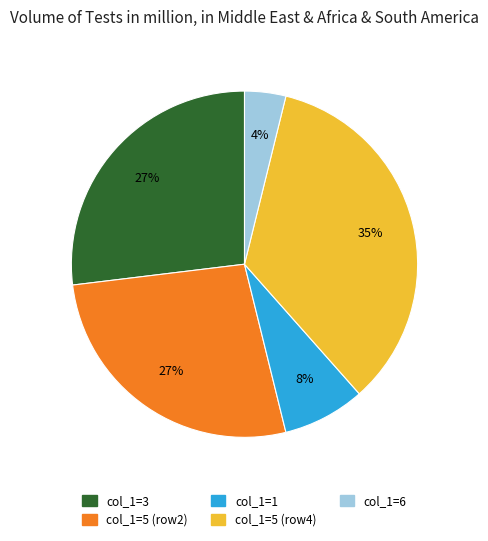

Is there a majority slice in this chart?

No